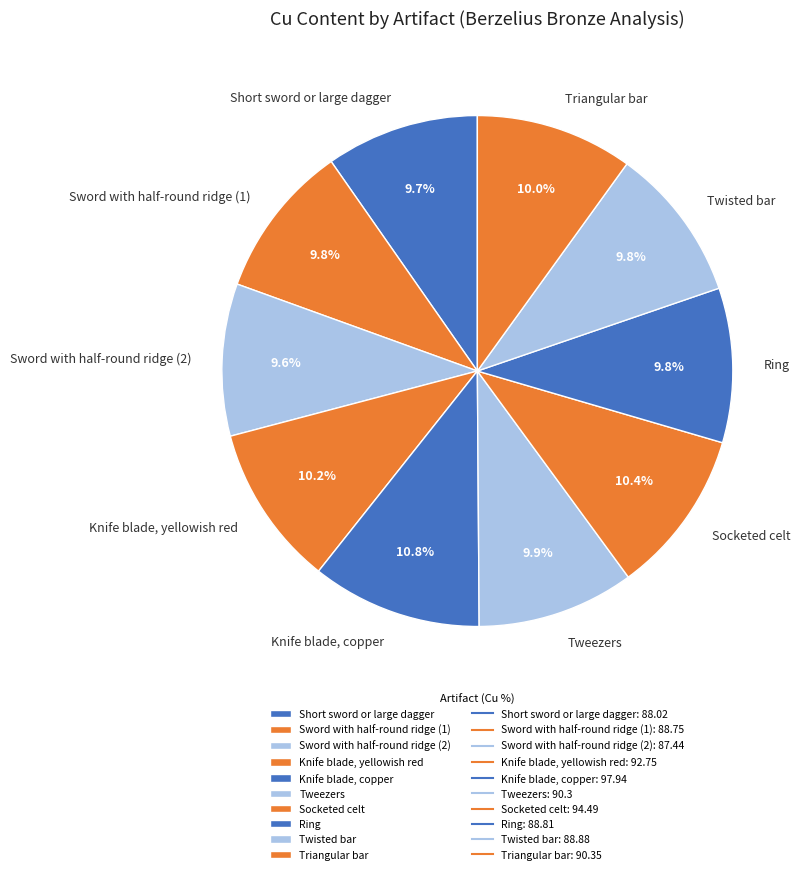

To the nearest percent, what portion does Socketed celt represent?

10%